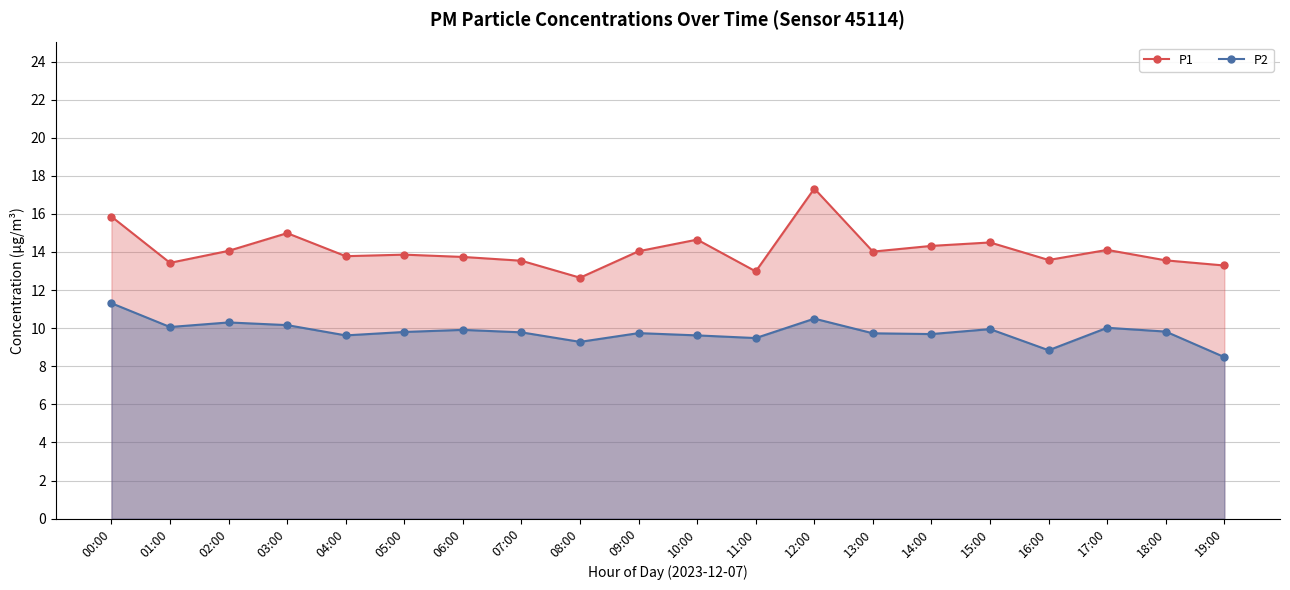

Count the number of categories in the chart.

20